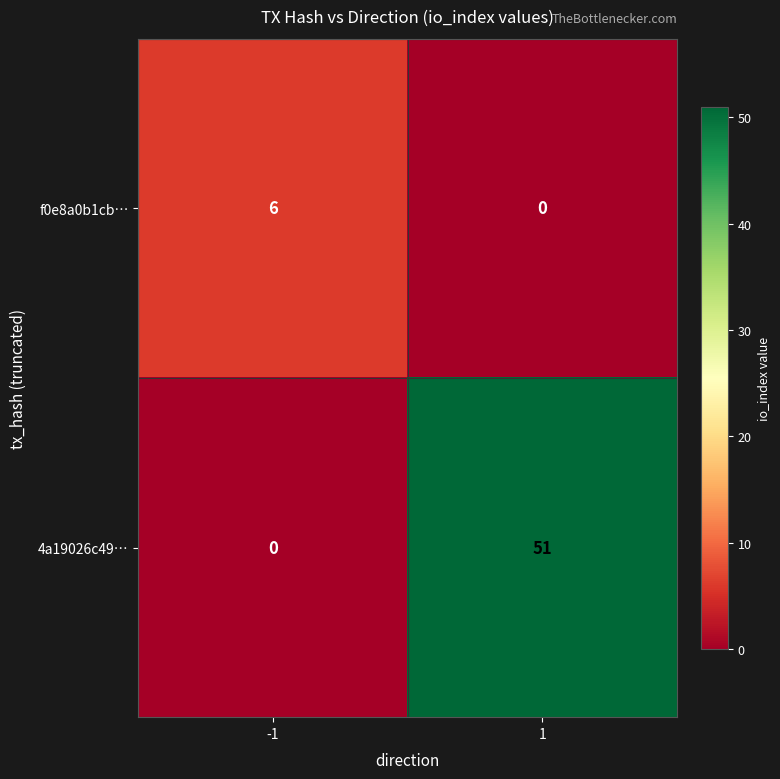

Reading right to left, what are all the values shown in this chart?

f0e8a0b1cb…: 0	6
4a19026c49…: 51	0